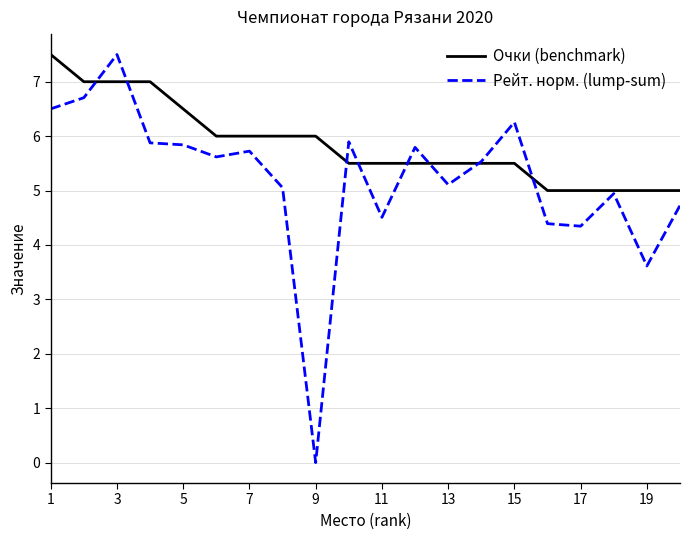

Which series has the largest total across all categories?

Очки (benchmark)